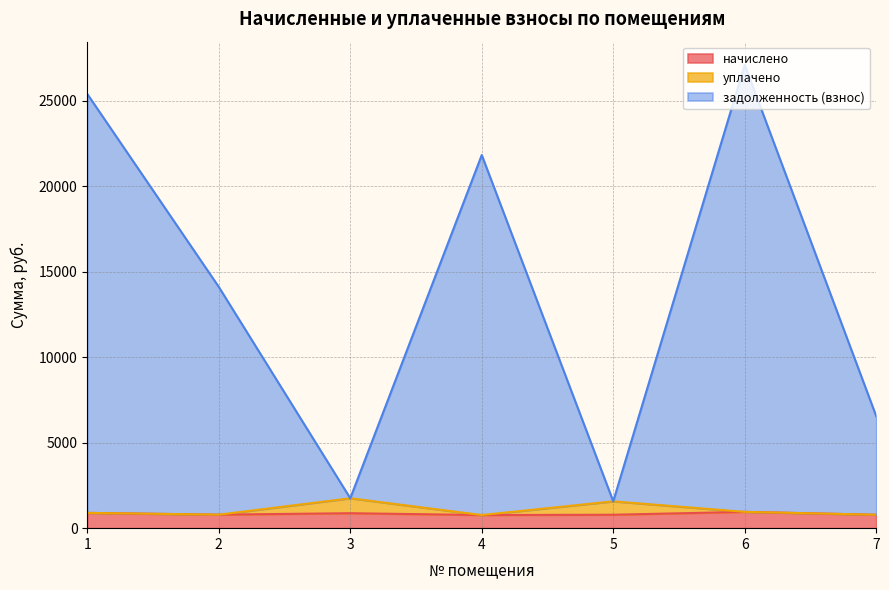

Does the chart have visible grid lines?

Yes